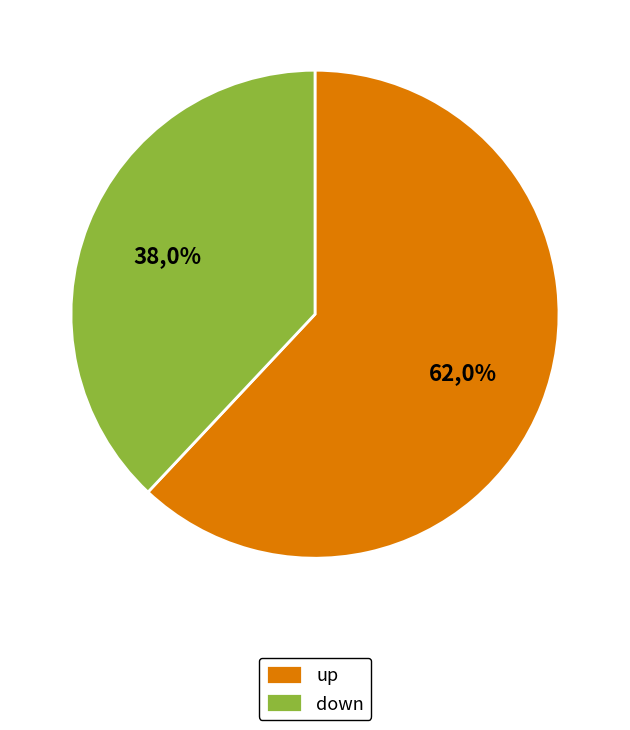

Combined, what portion of the pie is down and up?

100.0%